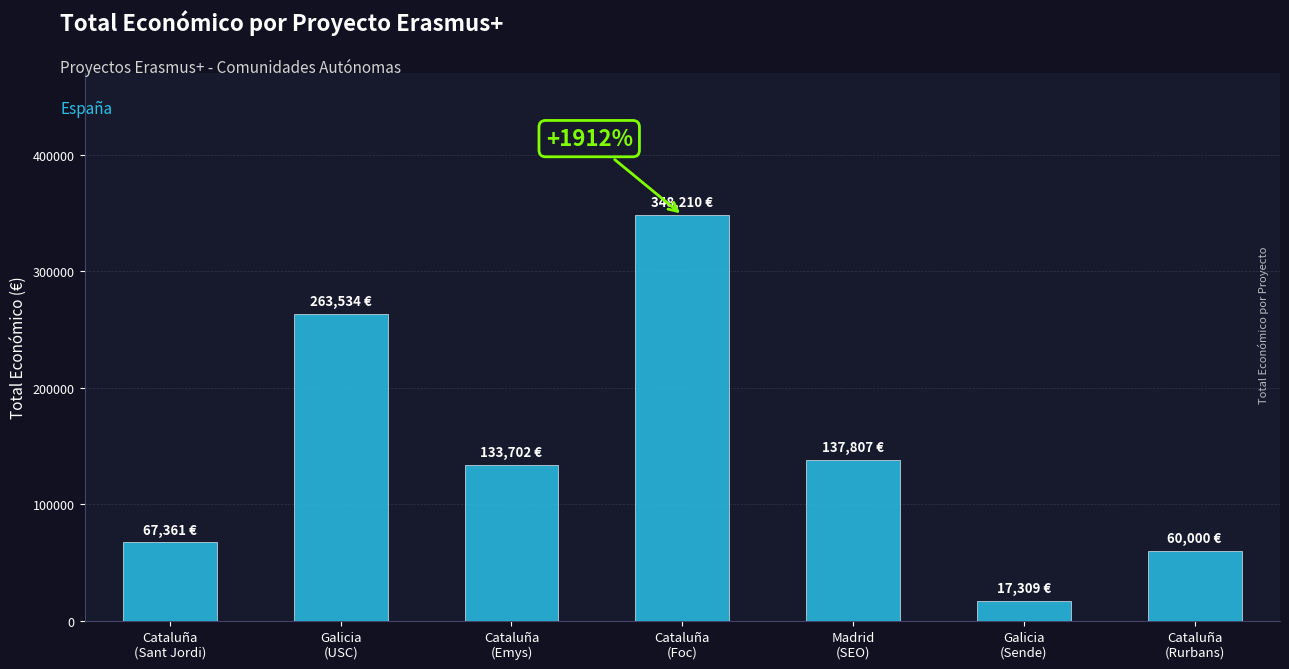

Approximately how many times larger is the value at Galicia
(USC) compared to Cataluña
(Rurbans)?

4.4